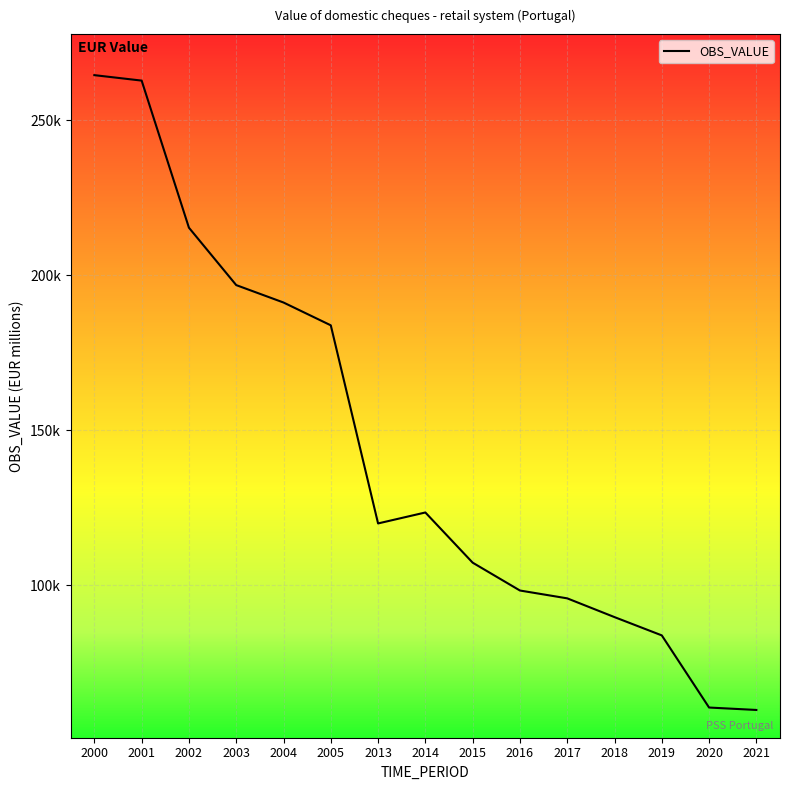

Which label corresponds to the largest value in the chart?

2000